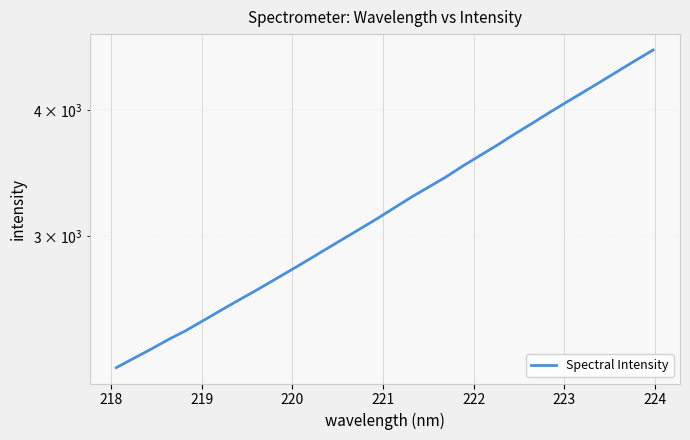

The value at 11 is 964.8. True or false?

False